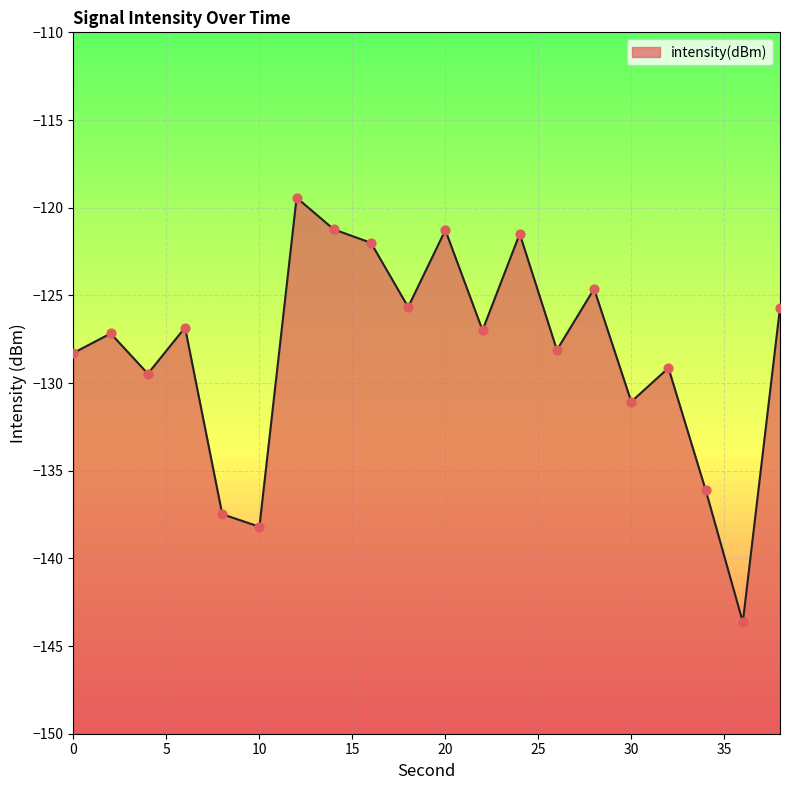

Which has a higher value, 26 or 2?

2